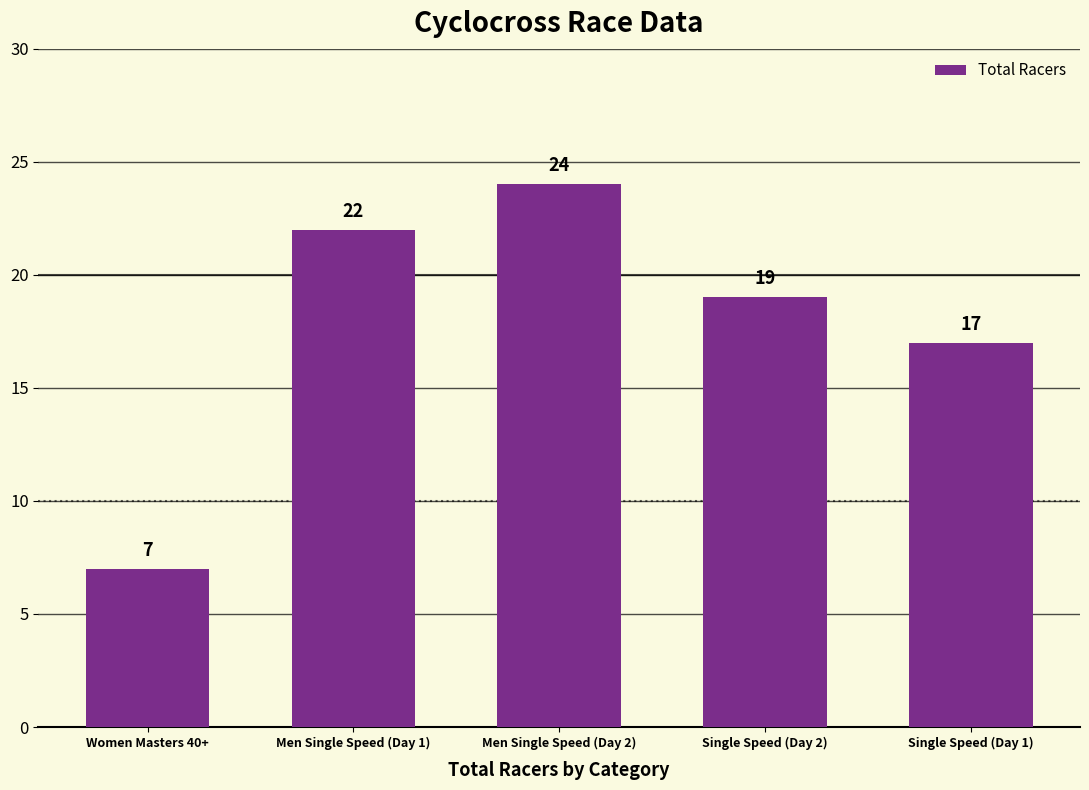

At which label is the value closest to 15?

Single Speed (Day 1)